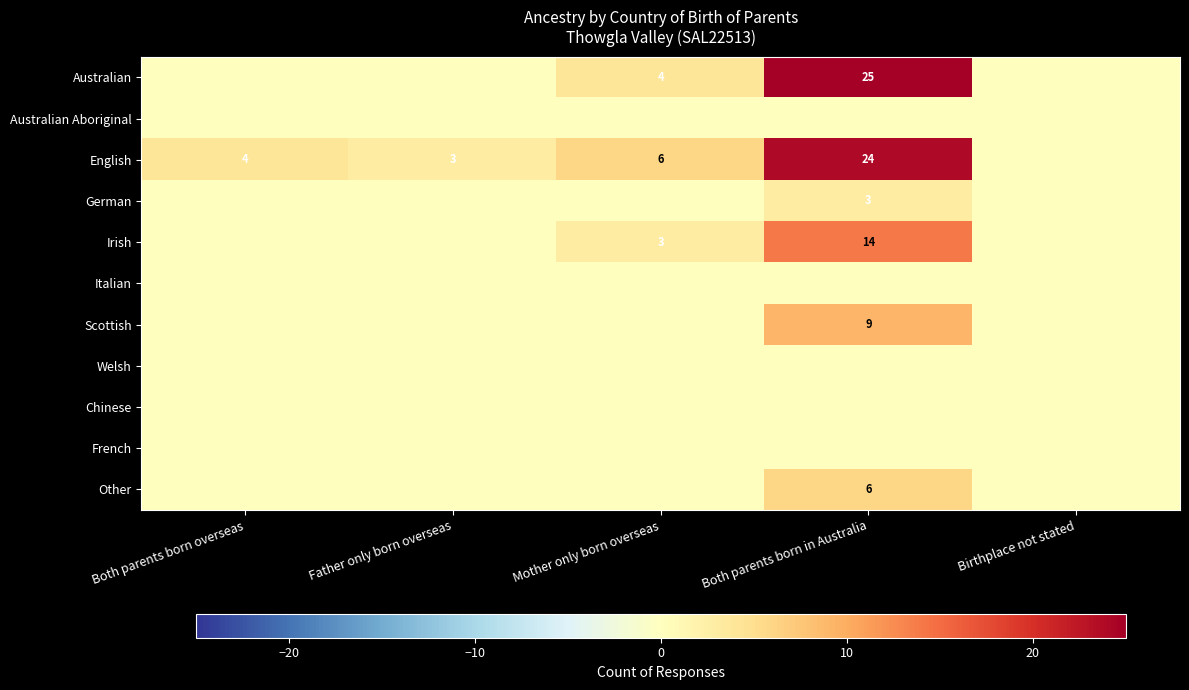

At how many categories does at least one series exceed 1?

4